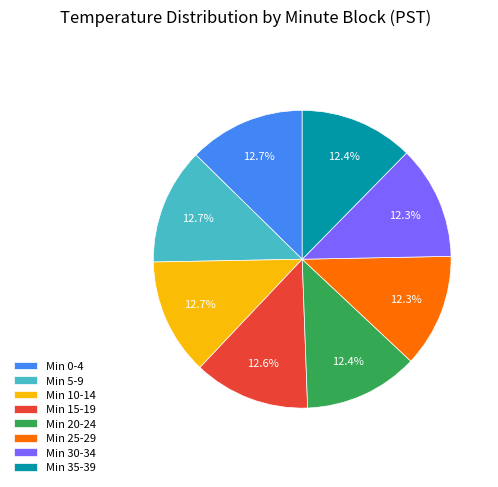

What is the ratio of the value at Min 20-24 to the value at Min 25-29?

1.0